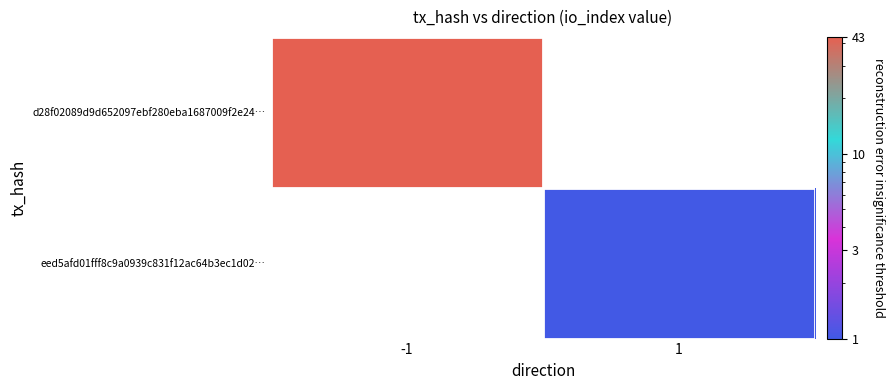

Where is d28f02089d9d652097ebf280eba1687009f2e24… nearest to the value 43?

-1